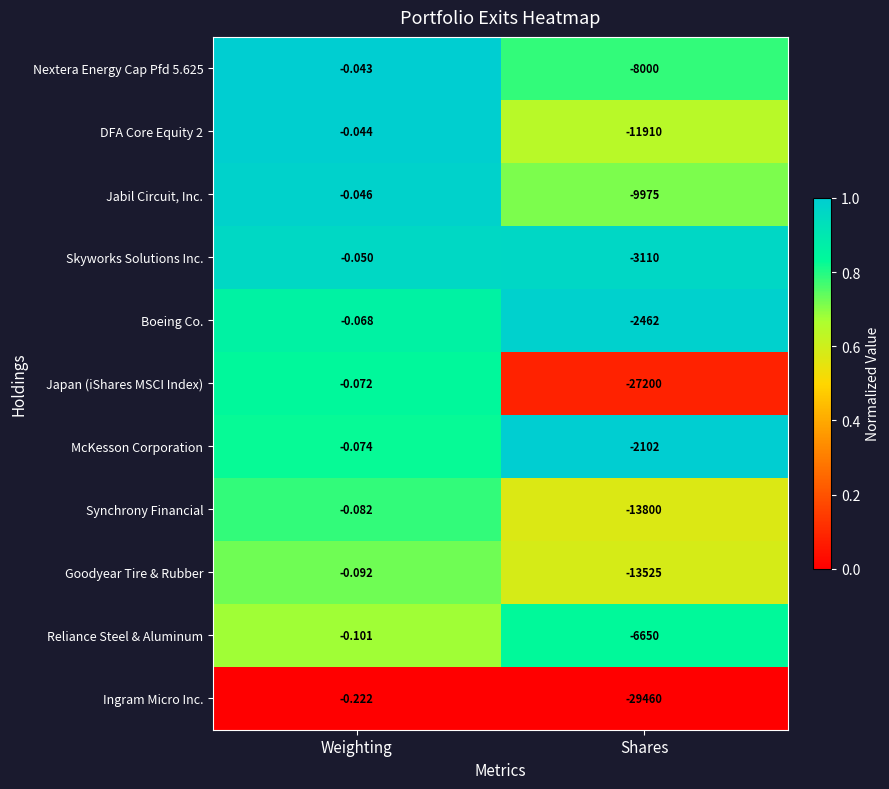

Count the number of data series in this chart.

11